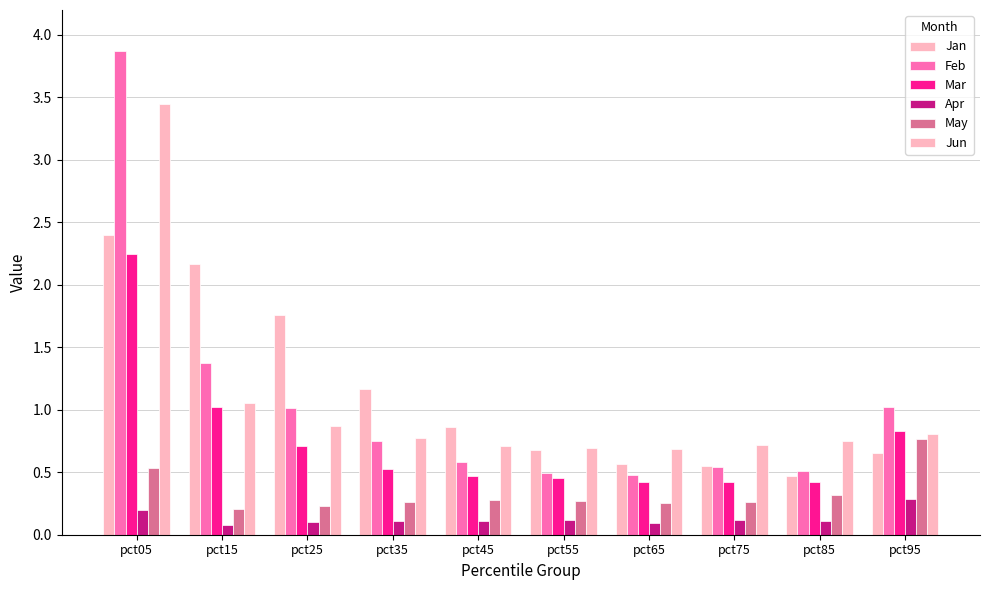

Reading left to right, transcribe all the data shown in this chart.

Jan: pct05=2.4	pct15=2.2	pct25=1.8	pct35=1.2	pct45=0.9	pct55=0.7	pct65=0.6	pct75=0.5	pct85=0.5	pct95=0.7
Feb: pct05=3.9	pct15=1.4	pct25=1.0	pct35=0.7	pct45=0.6	pct55=0.5	pct65=0.5	pct75=0.5	pct85=0.5	pct95=1.0
Mar: pct05=2.2	pct15=1.0	pct25=0.7	pct35=0.5	pct45=0.5	pct55=0.5	pct65=0.4	pct75=0.4	pct85=0.4	pct95=0.8
Apr: pct05=0.2	pct15=0.1	pct25=0.1	pct35=0.1	pct45=0.1	pct55=0.1	pct65=0.1	pct75=0.1	pct85=0.1	pct95=0.3
May: pct05=0.5	pct15=0.2	pct25=0.2	pct35=0.3	pct45=0.3	pct55=0.3	pct65=0.3	pct75=0.3	pct85=0.3	pct95=0.8
Jun: pct05=3.4	pct15=1.1	pct25=0.9	pct35=0.8	pct45=0.7	pct55=0.7	pct65=0.7	pct75=0.7	pct85=0.7	pct95=0.8